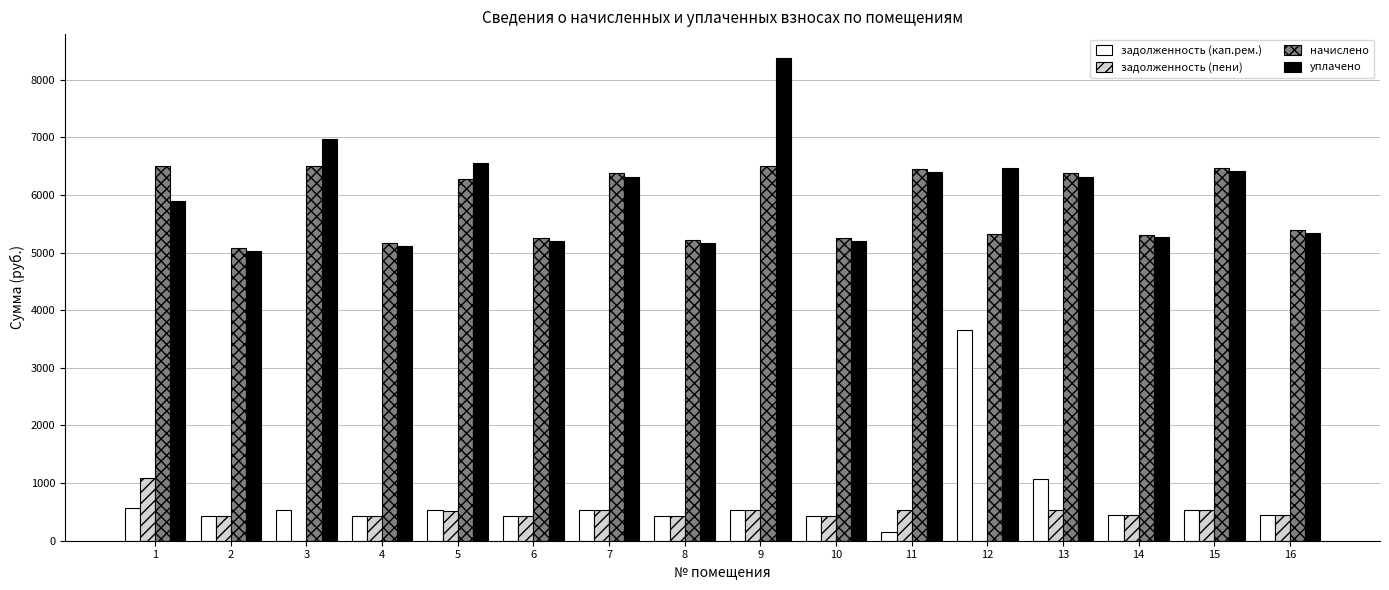

The value of начислено at 11 is 6457.9. True or false?

True